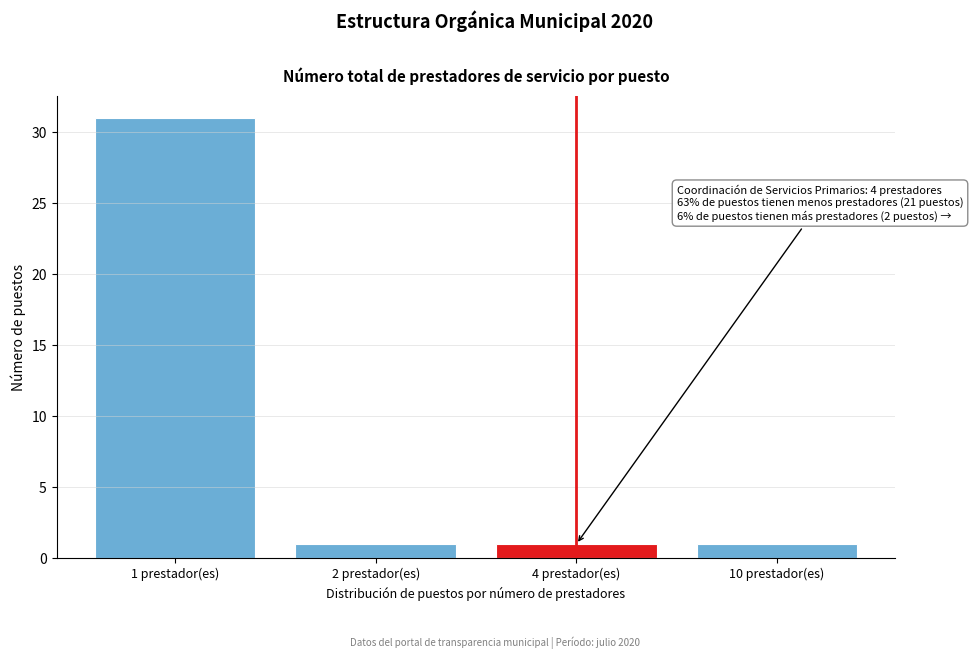

Reading right to left, what are all the values shown in this chart?

1	1	1	31